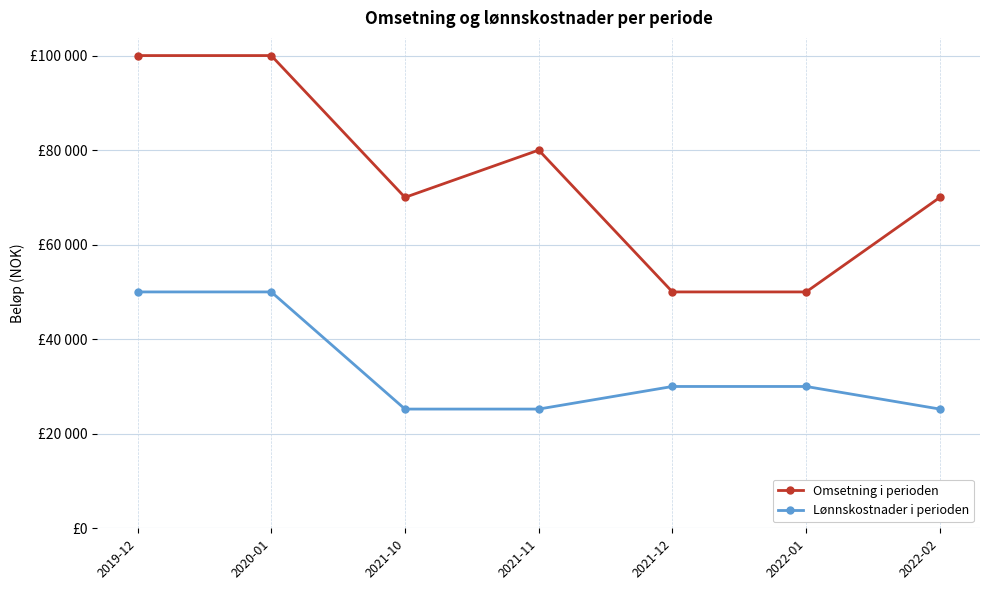

What is the approximate value of Lønnskostnader i perioden at 2019-12, to the nearest 10?

50000